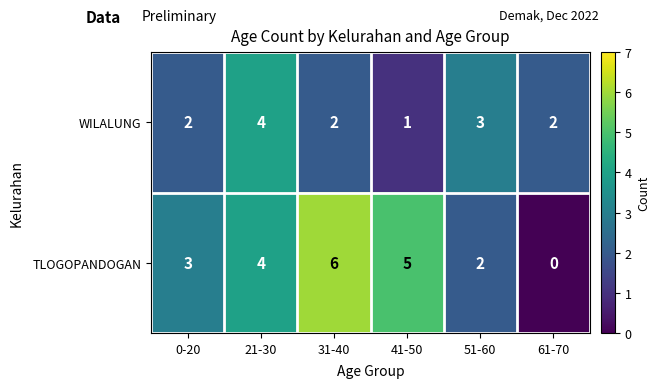

Which category has the lowest value across all series?

61-70